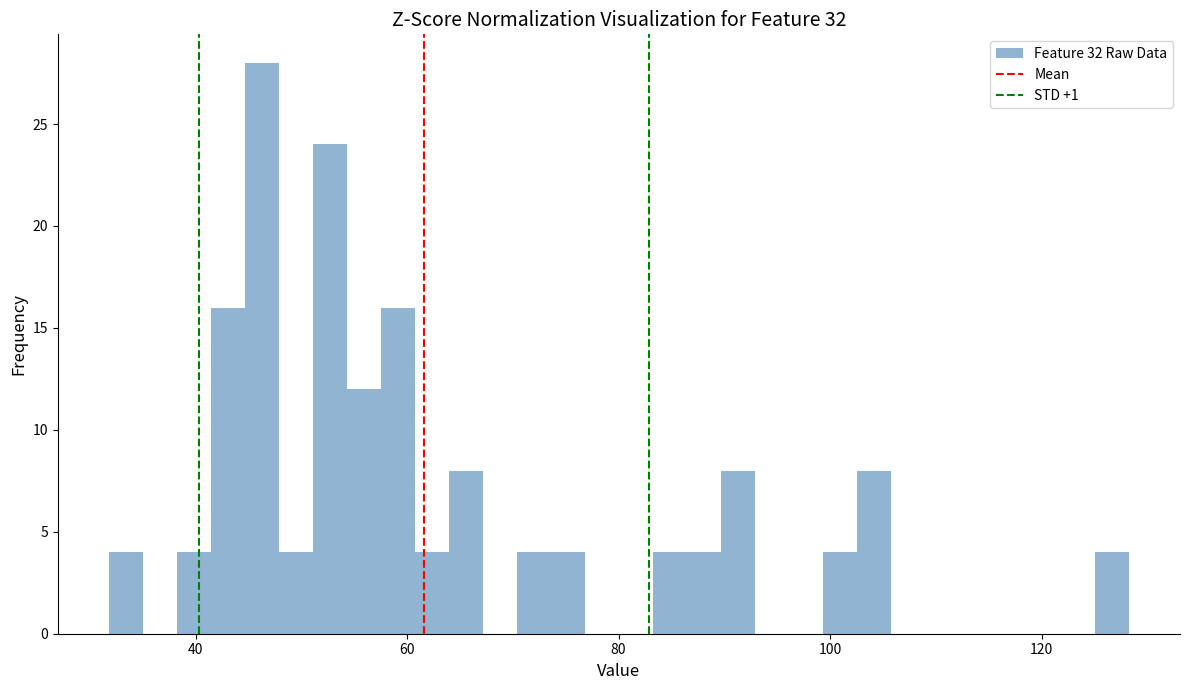

Read against the x-axis, roughly where is the centre of the tallest bar?

46